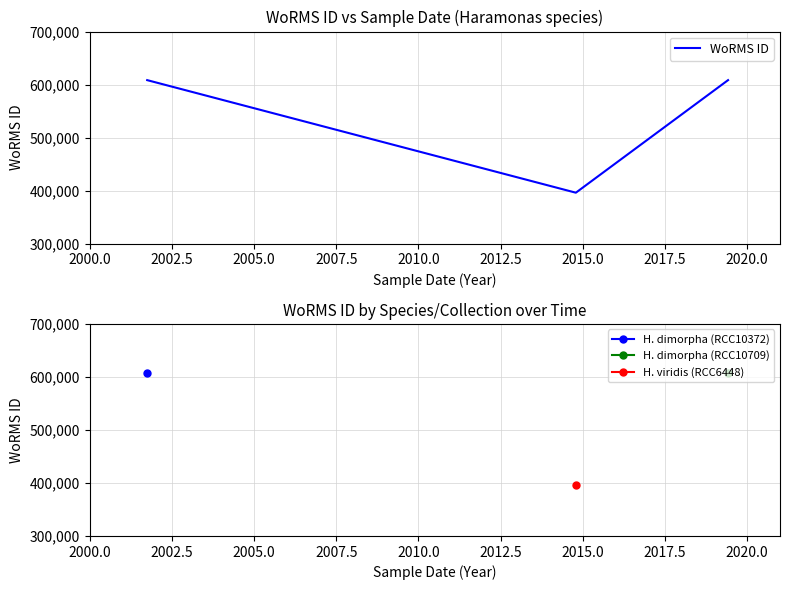

What is the smallest value displayed?

395989